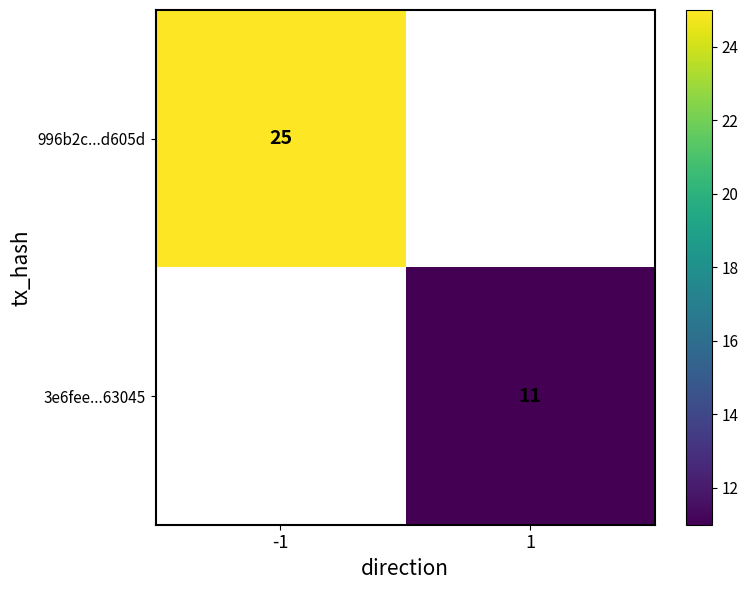

What is the smallest value displayed?

11.0